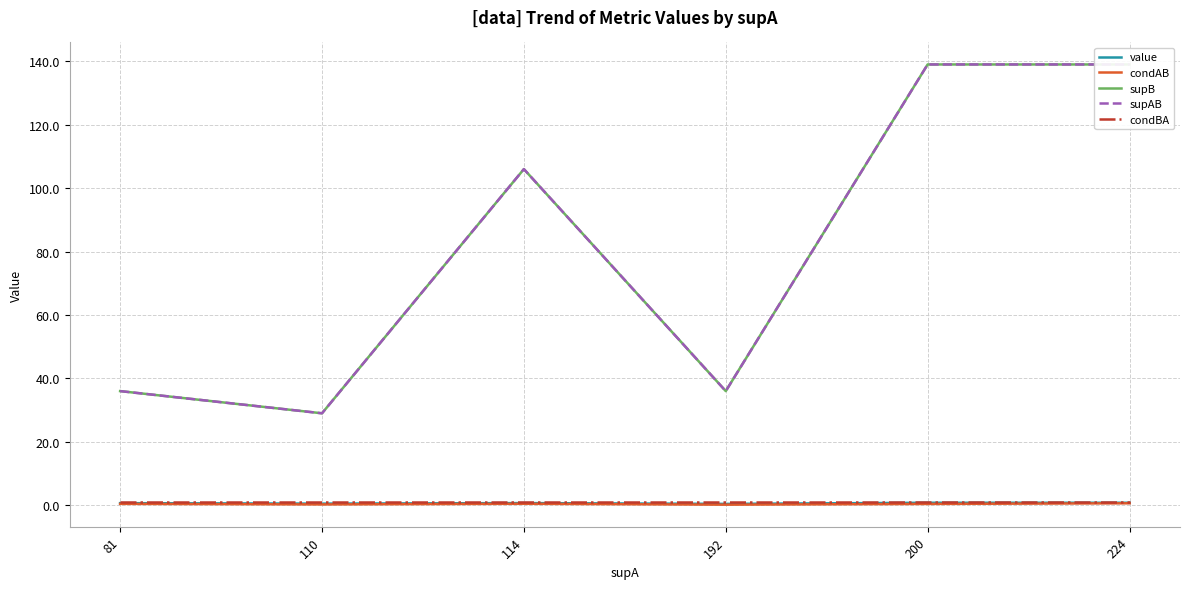

What is the maximum value shown in the chart?

139.0